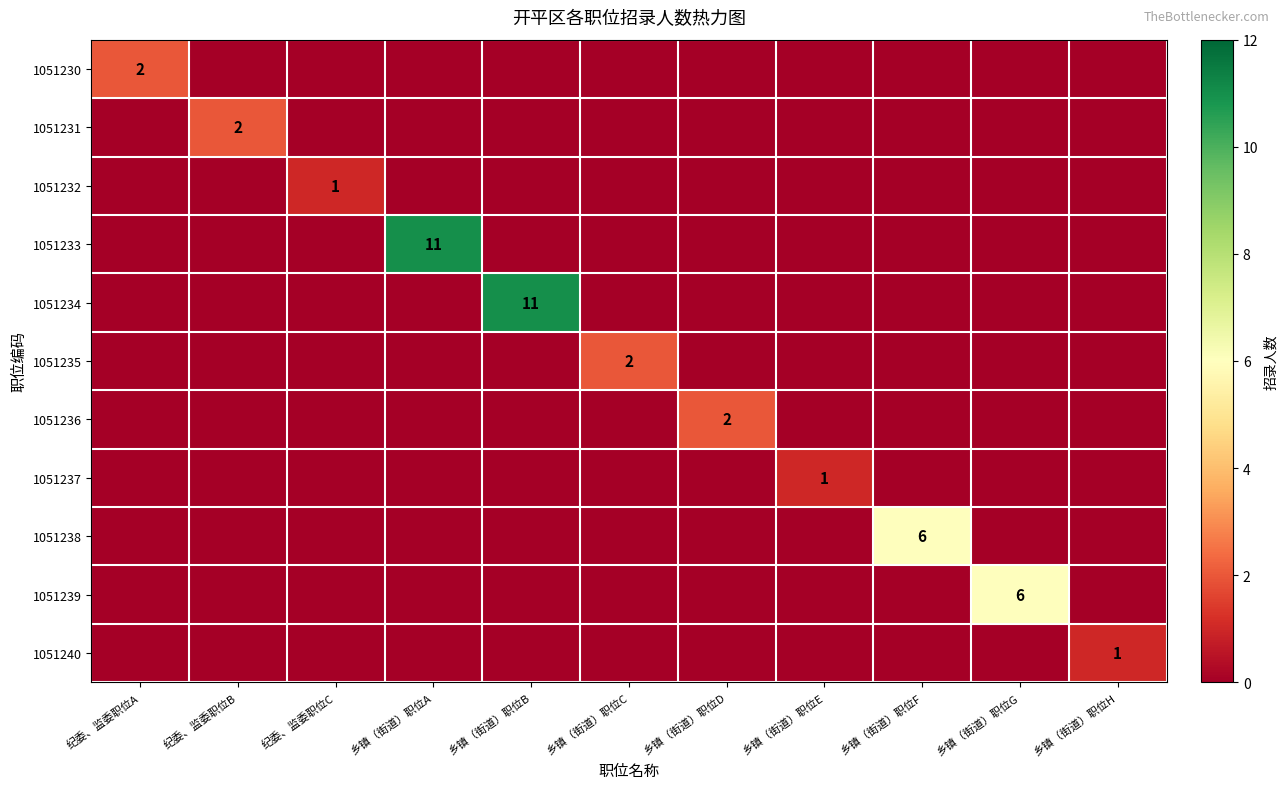

What is the total value across all series at 纪委、监委职位C?

1